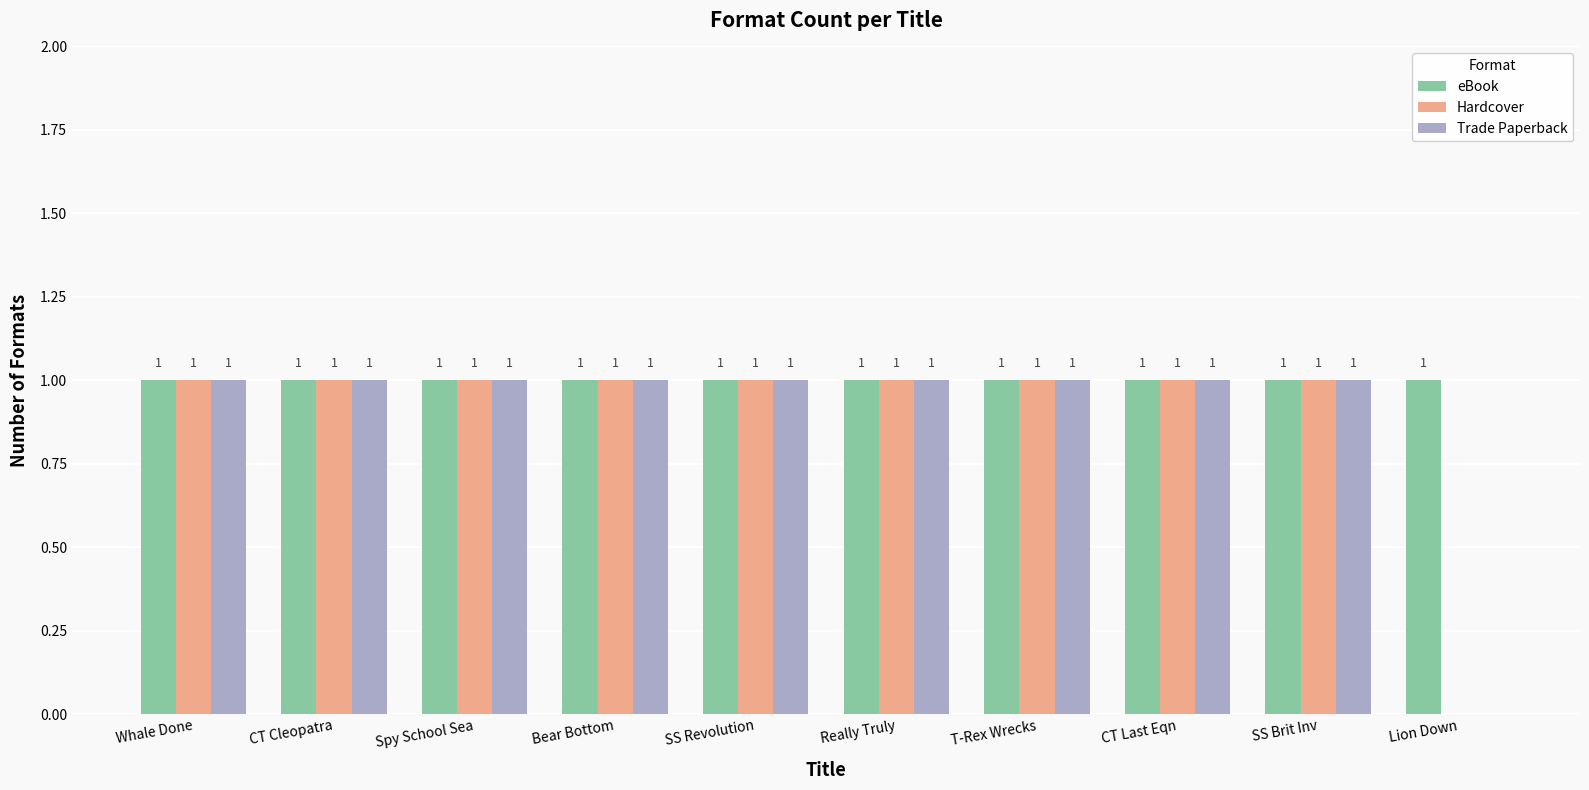

What is the total value across all series at Spy School Sea?

3